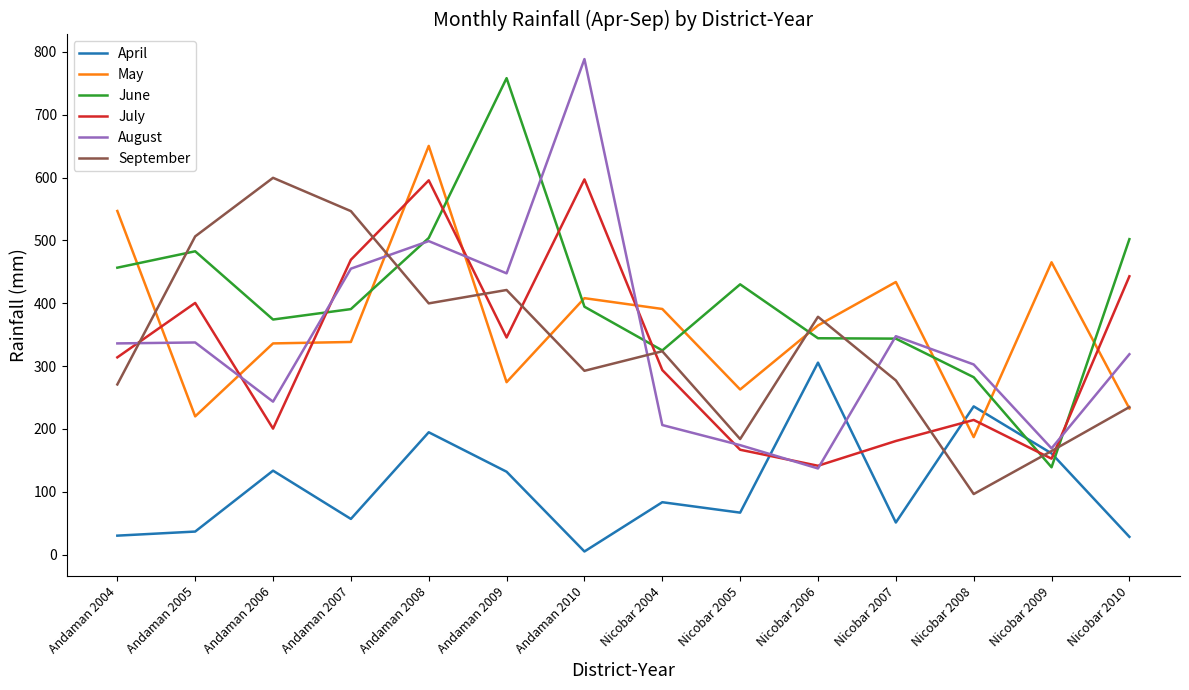

Between Nicobar 2007 and Nicobar 2009, which series saw the biggest shift?

June